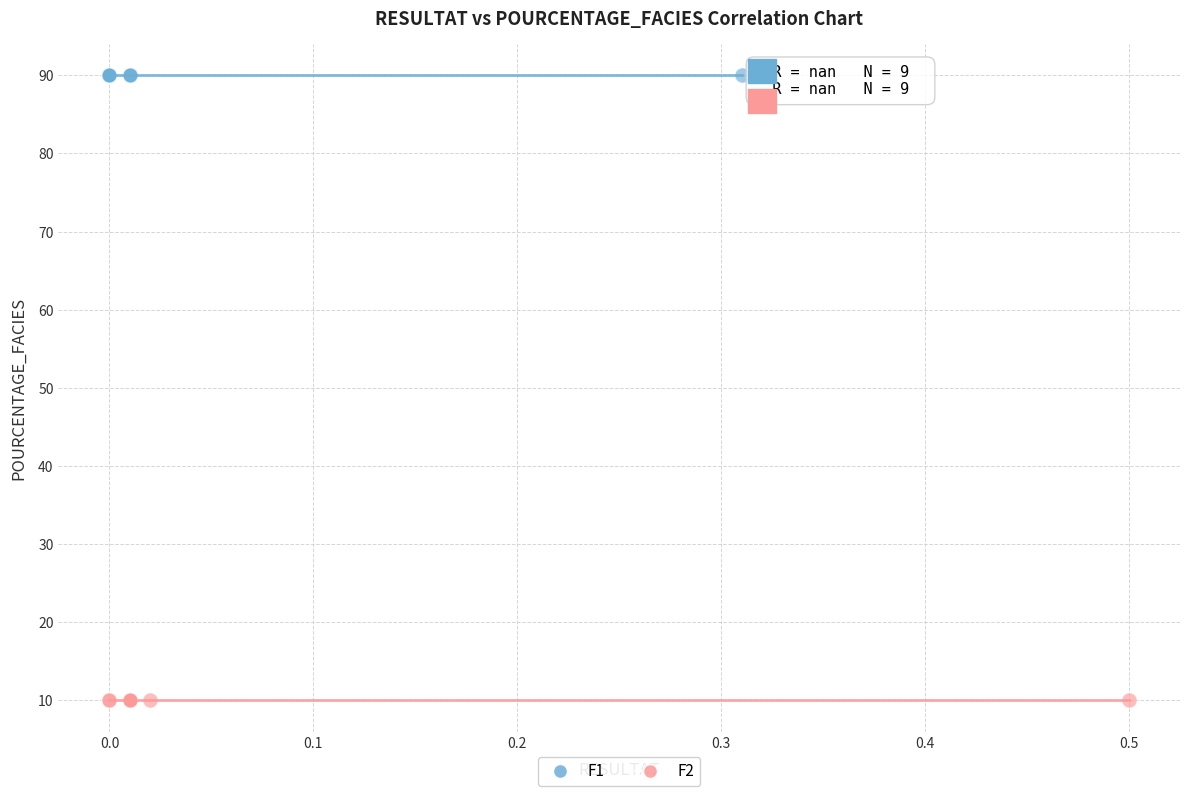

Which series reaches the minimum Y coordinate?

F2